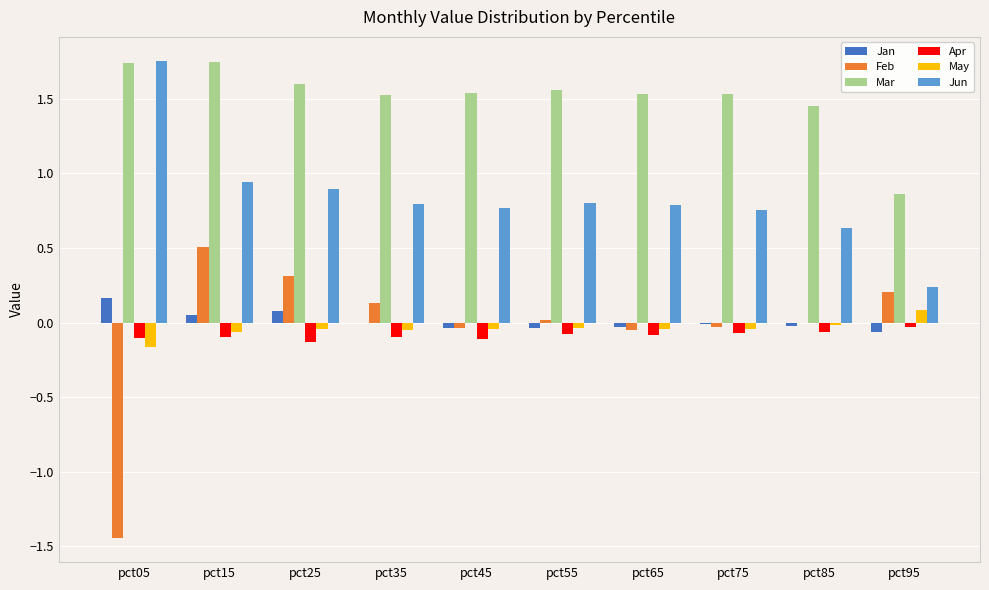

What are all the series names shown in the legend?

Jan, Feb, Mar, Apr, May, Jun